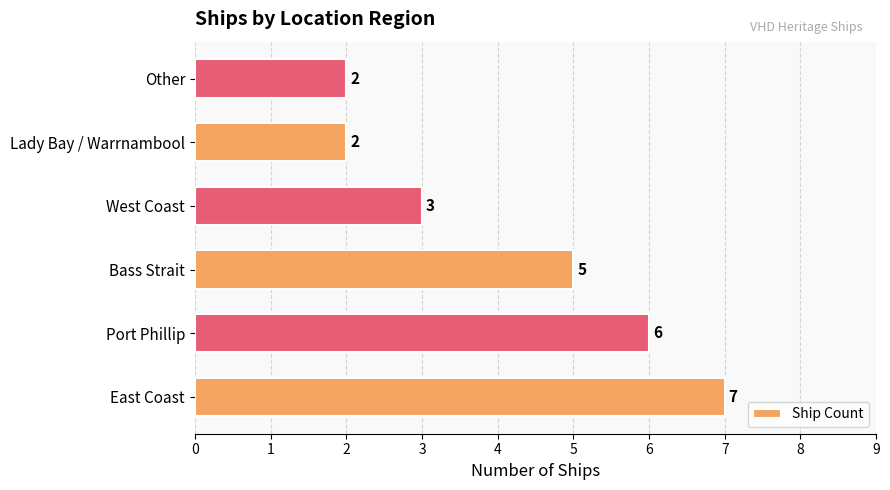

How many series are shown in this chart?

1